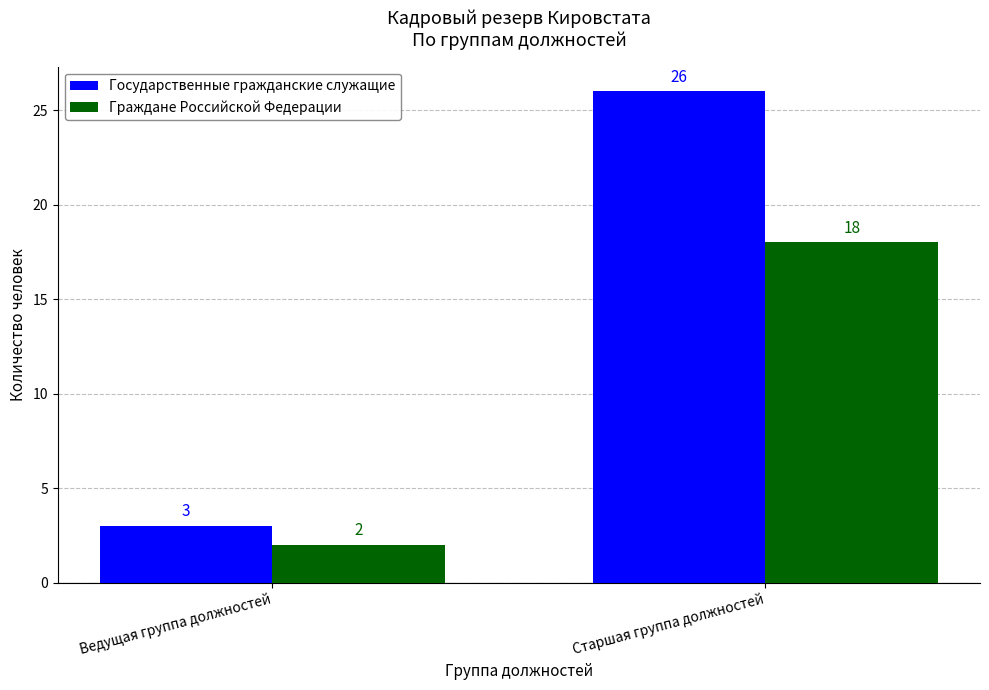

What is the difference between the Государственные гражданские служащие values at Ведущая группа должностей and Старшая группа должностей?

23